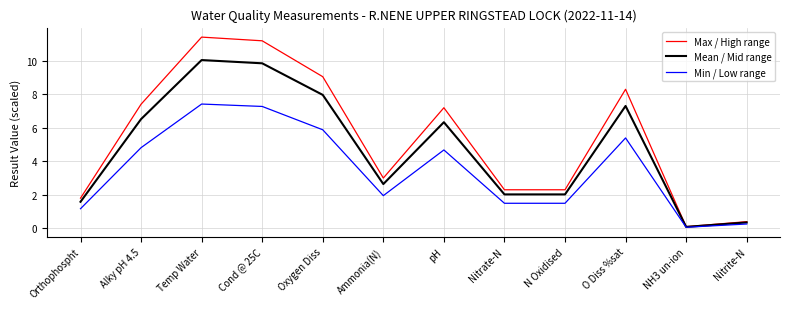

What is the greatest value displayed?

11.4